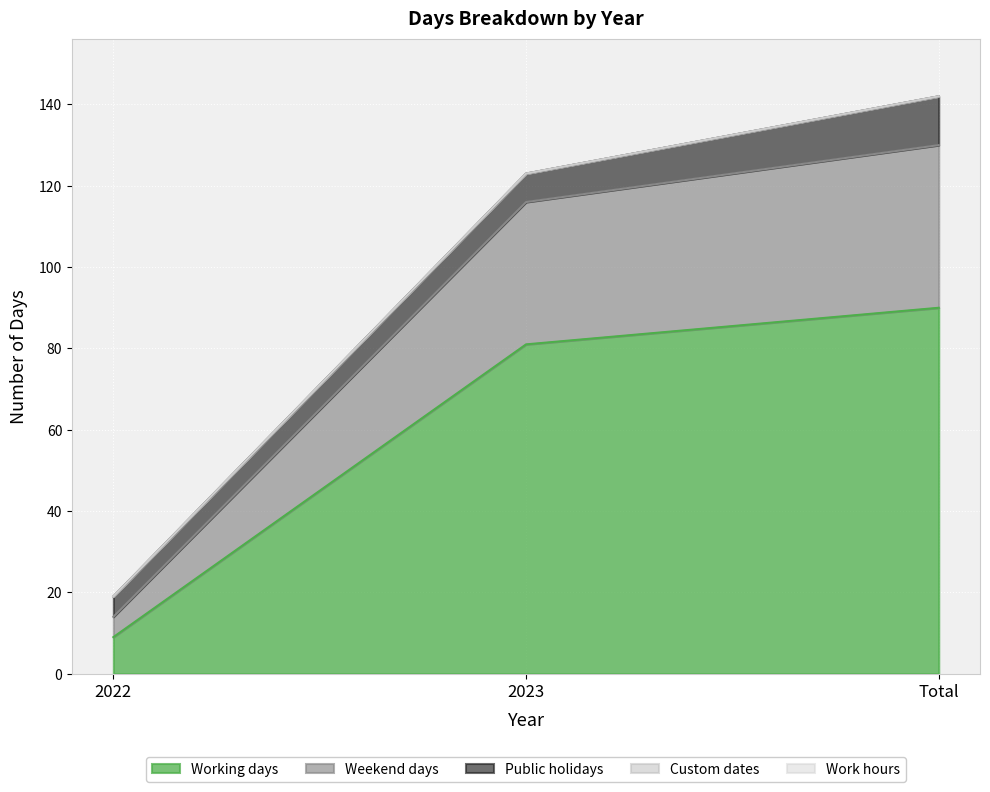

Rank the series at Total from highest to lowest value.

Working days, Weekend days, Public holidays, Custom dates, Work hours